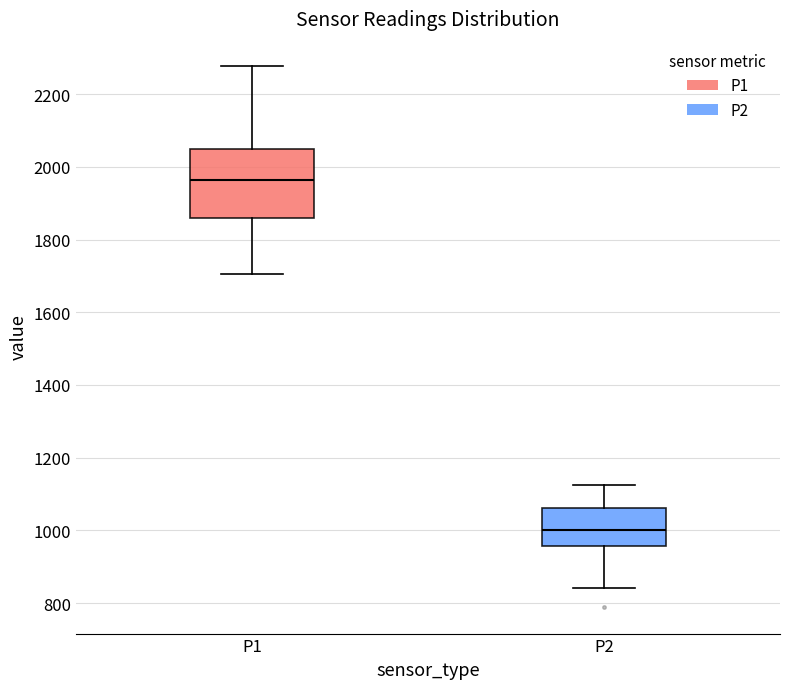

Reading left to right, transcribe this box plot: for each box, give where its median line is, the range the box spans, and where its two whiskers end, as read against the y-axis. The values are not printed on the chart, so give them approximately, as read against the axis.

P1: median 1960, box 1860 to 2040, whiskers 1700 to 2280
P2: median 1000, box 960 to 1060, whiskers 840 to 1120